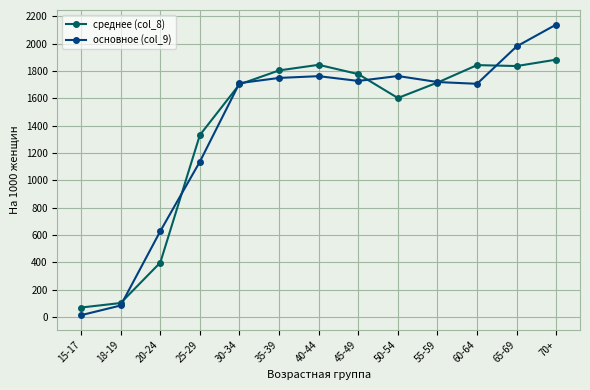

Rank the series at 20-24 from highest to lowest value.

основное (col_9), среднее (col_8)